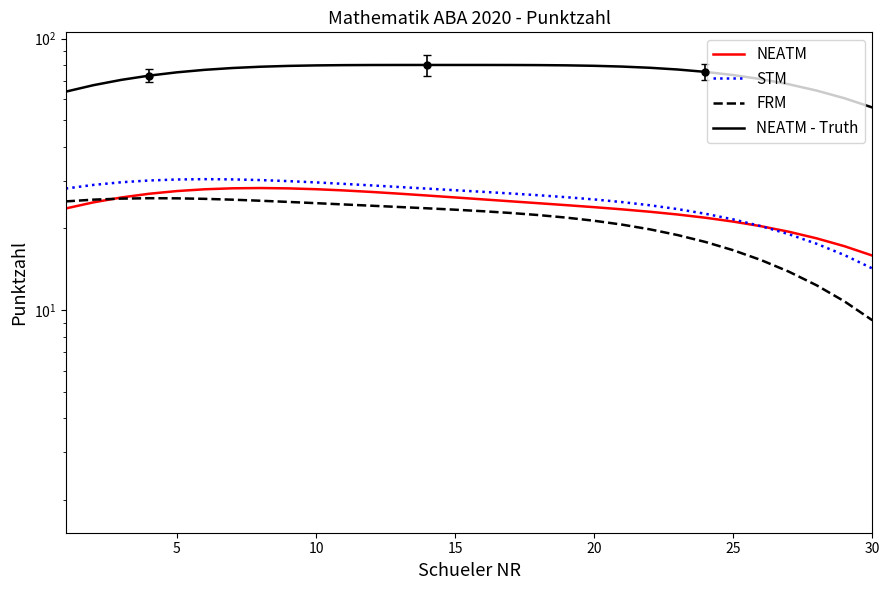

How many data points in NEATM are less than 25?

15